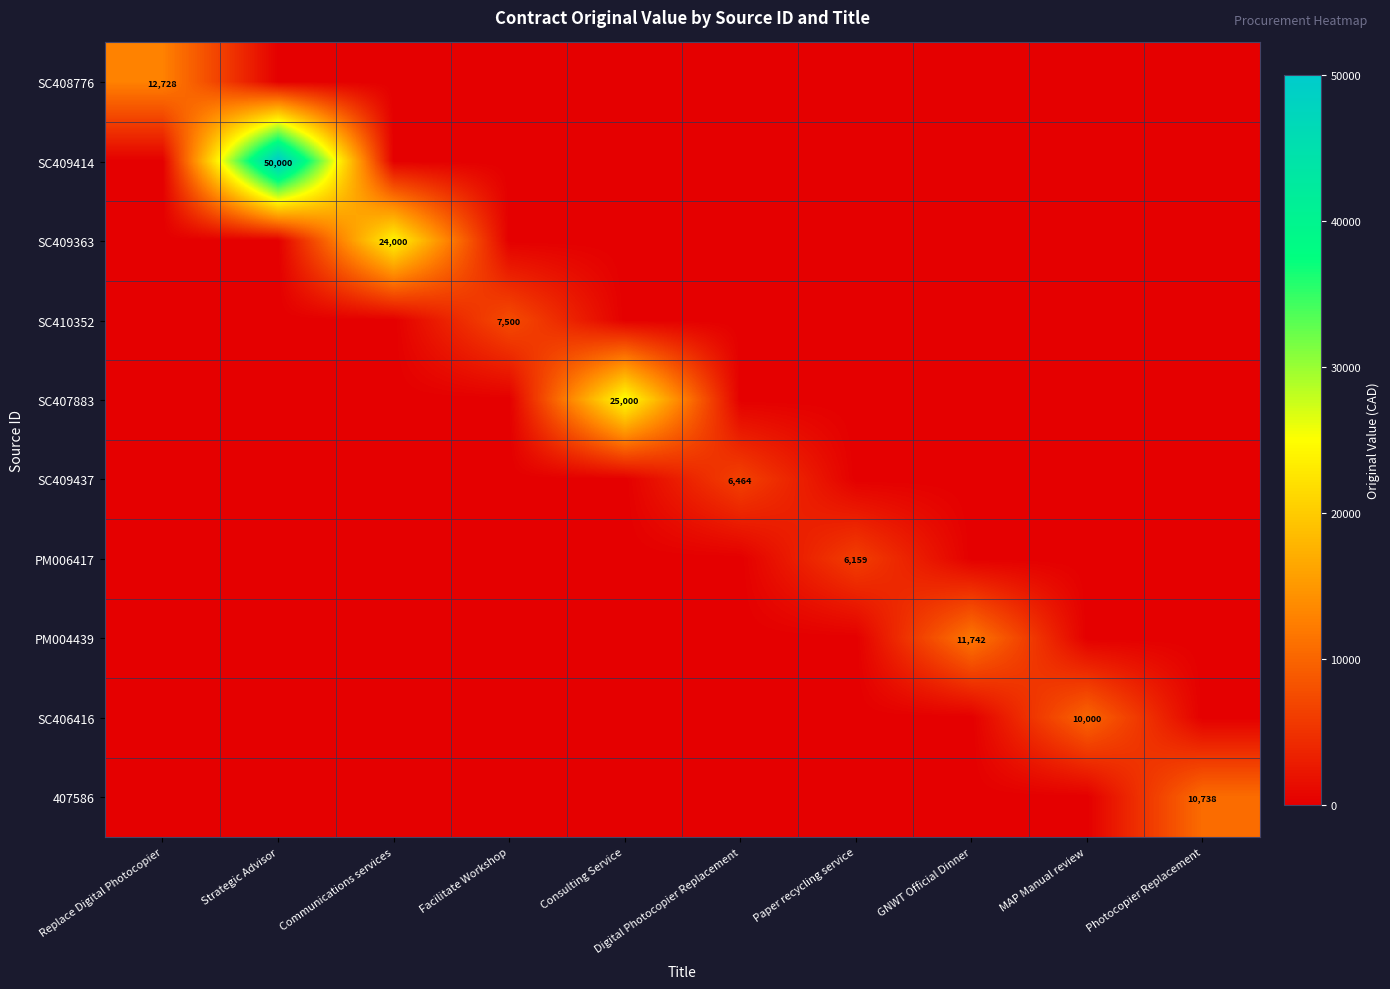

The value of SC406416 at MAP Manual review is 10000. True or false?

True